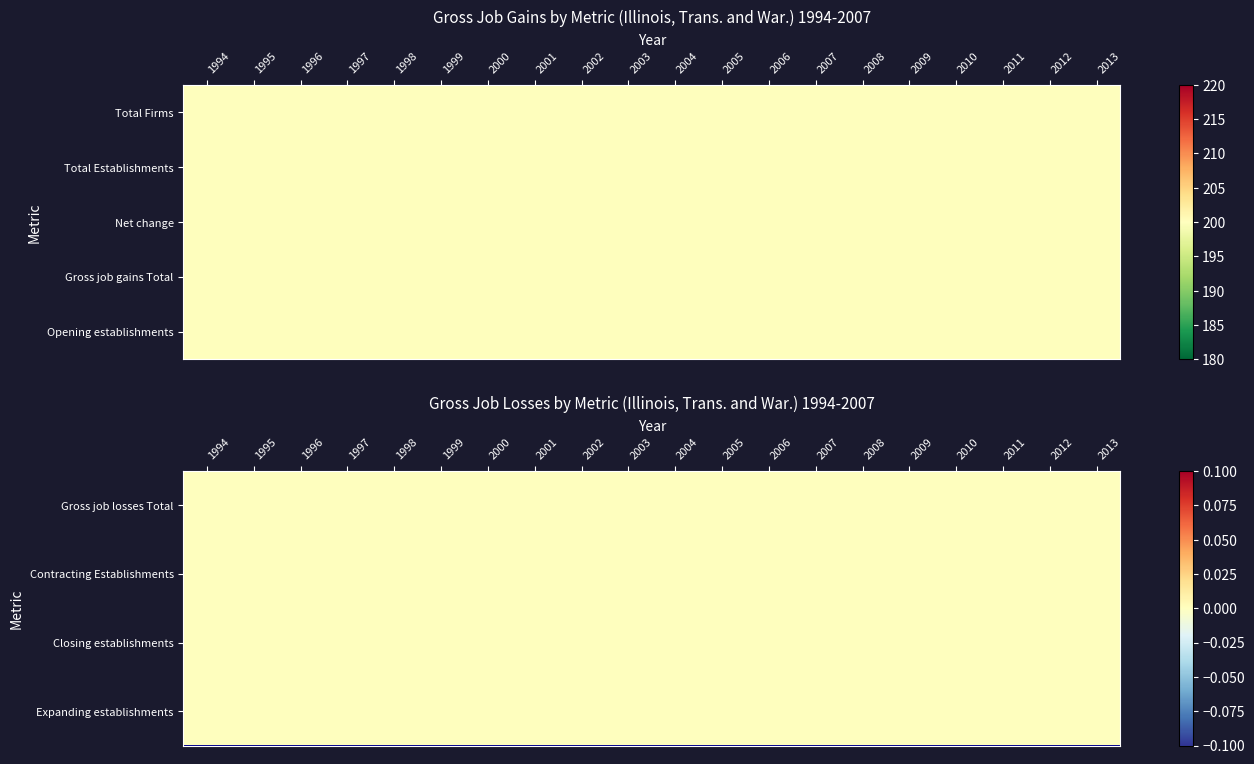

Rank the categories by Contracting Establishments value from lowest to highest.

1994, 1995, 1996, 1997, 1998, 1999, 2000, 2001, 2002, 2003, 2004, 2005, 2006, 2007, 2008, 2009, 2010, 2011, 2012, 2013